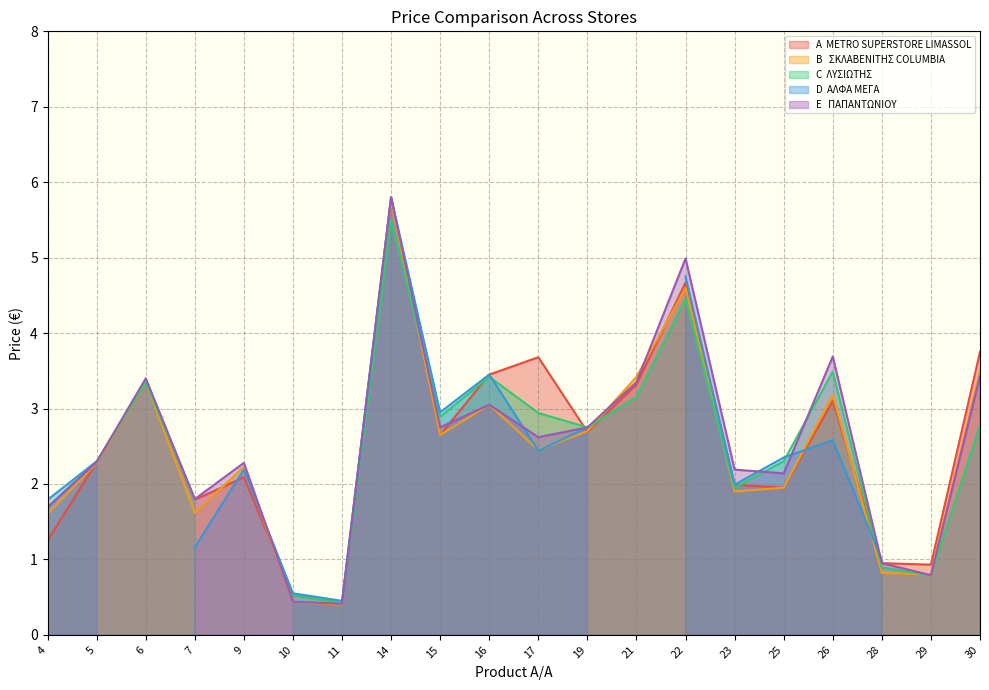

Is it true that E   ΠΑΠΑΝΤΩΝΙΟΥ equals 0.9 at 28?

True